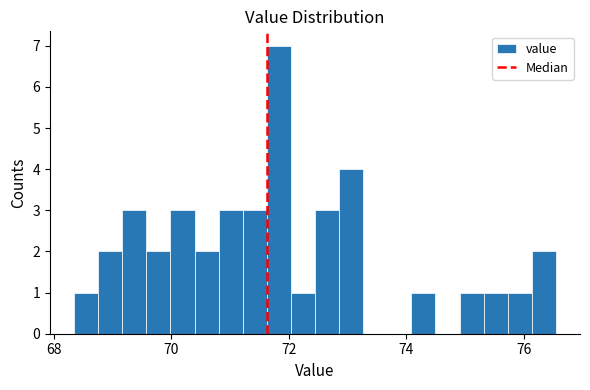

Read against the x-axis, roughly where is the centre of the tallest bar?

71.8